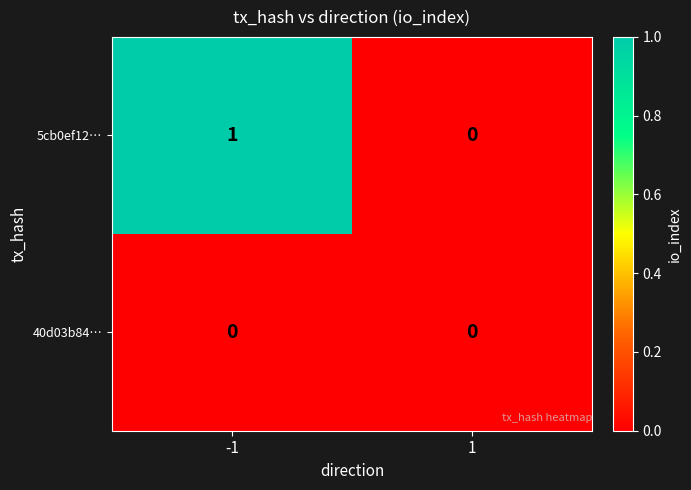

Is the value of 40d03b84… at -1 greater than the value of 5cb0ef12… at -1?

No